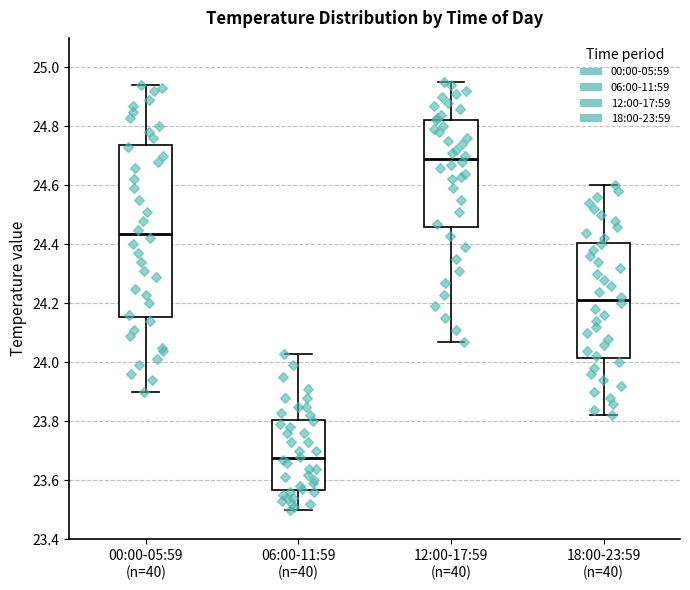

Reading left to right, transcribe this box plot: for each box, give where its median line is, the range the box spans, and where its two whiskers end, as read against the y-axis. The values are not printed on the chart, so give them approximately, as read against the axis.

00:00-05:59 (n=40): median 24.44, box 24.16 to 24.74, whiskers 23.90 to 24.94
06:00-11:59 (n=40): median 23.68, box 23.56 to 23.80, whiskers 23.50 to 24.04
12:00-17:59 (n=40): median 24.70, box 24.46 to 24.82, whiskers 24.08 to 24.96
18:00-23:59 (n=40): median 24.22, box 24.02 to 24.40, whiskers 23.82 to 24.60